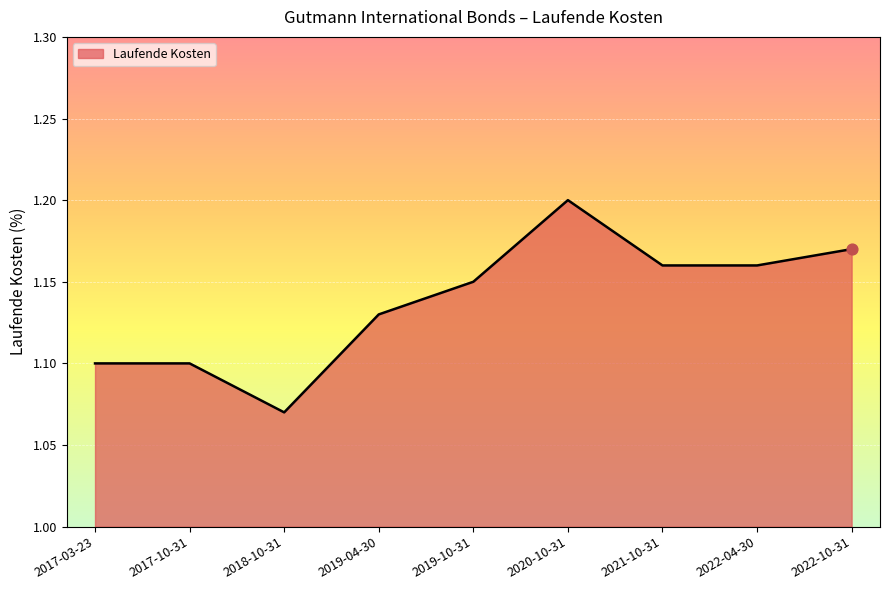

Which has a higher value, 2018-10-31 or 2019-04-30?

2019-04-30